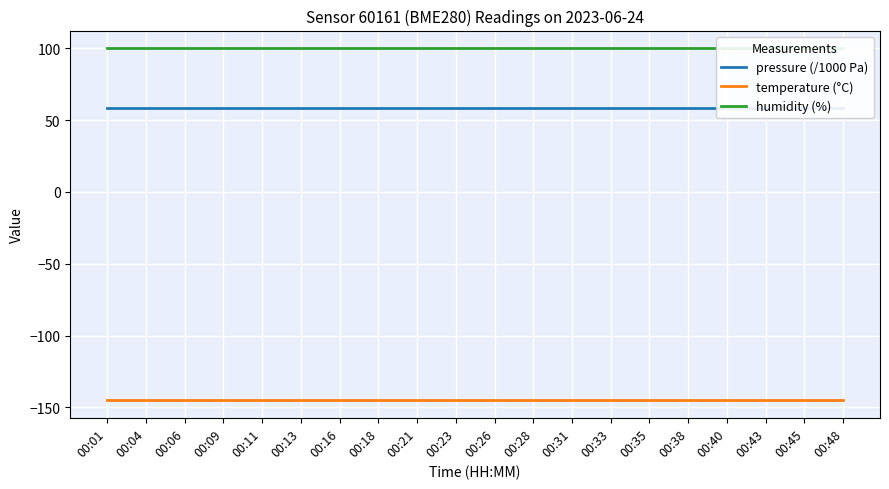

What are all the series names shown in the legend?

pressure (/1000 Pa), temperature (°C), humidity (%)